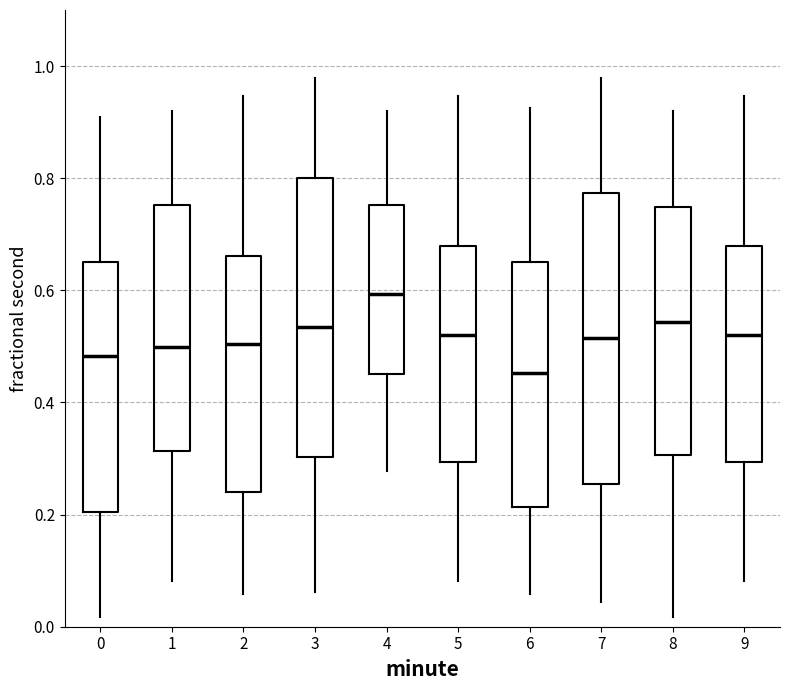

Reading left to right, read every box against the y-axis: the position of its median line, the range the box covers, and the ends of its whiskers. The values are not printed on the chart, so give them approximately, as read against the axis.

0: median 0.48, box 0.20 to 0.66, whiskers 0.02 to 0.90
1: median 0.50, box 0.32 to 0.76, whiskers 0.08 to 0.92
2: median 0.50, box 0.24 to 0.66, whiskers 0.06 to 0.94
3: median 0.54, box 0.30 to 0.80, whiskers 0.06 to 0.98
4: median 0.60, box 0.46 to 0.76, whiskers 0.28 to 0.92
5: median 0.52, box 0.30 to 0.68, whiskers 0.08 to 0.94
6: median 0.46, box 0.22 to 0.66, whiskers 0.06 to 0.92
7: median 0.52, box 0.26 to 0.78, whiskers 0.04 to 0.98
8: median 0.54, box 0.30 to 0.74, whiskers 0.02 to 0.92
9: median 0.52, box 0.30 to 0.68, whiskers 0.08 to 0.94